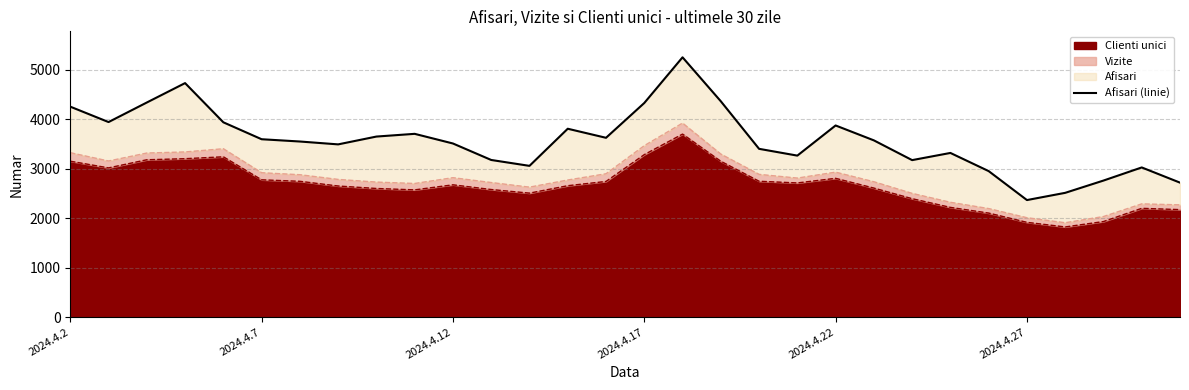

How many values are below 3571?

15